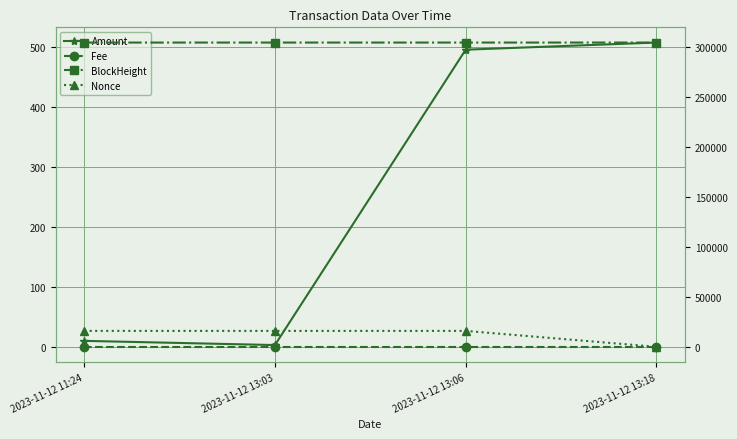

What is the approximate value of Amount at 2023-11-12 13:18?

507.0